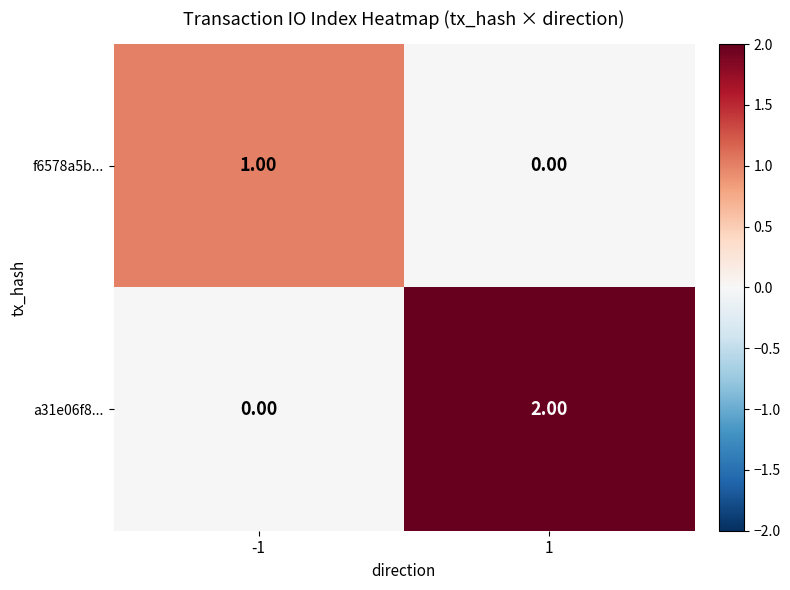

Rank the series by their maximum value, from lowest to highest.

f6578a5b..., a31e06f8...